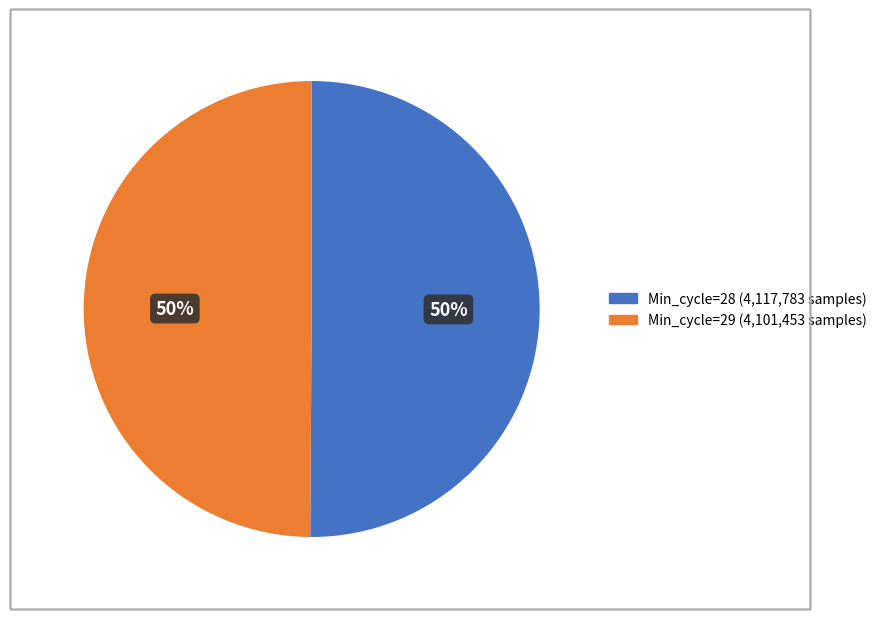

To the nearest percent, what is the combined percentage of Min_cycle=28 and Min_cycle=29?

100%